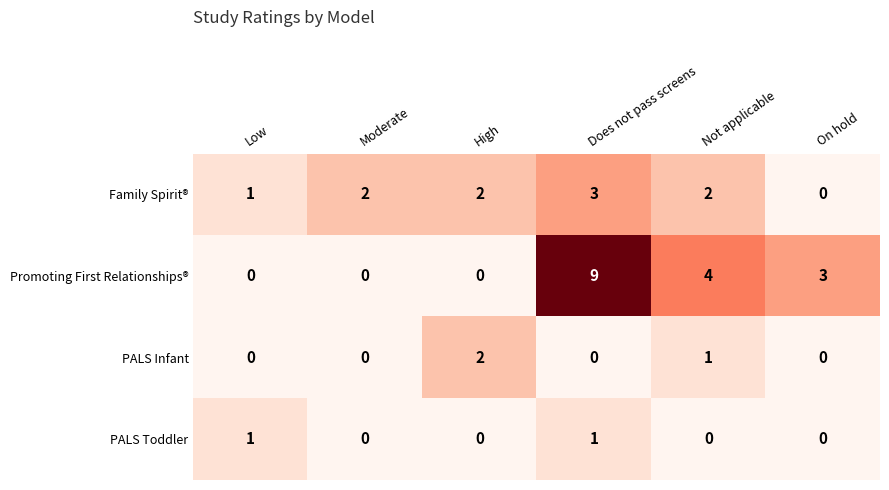

Rank the series by their maximum value, from highest to lowest.

Promoting First Relationships®, Family Spirit®, PALS Infant, PALS Toddler